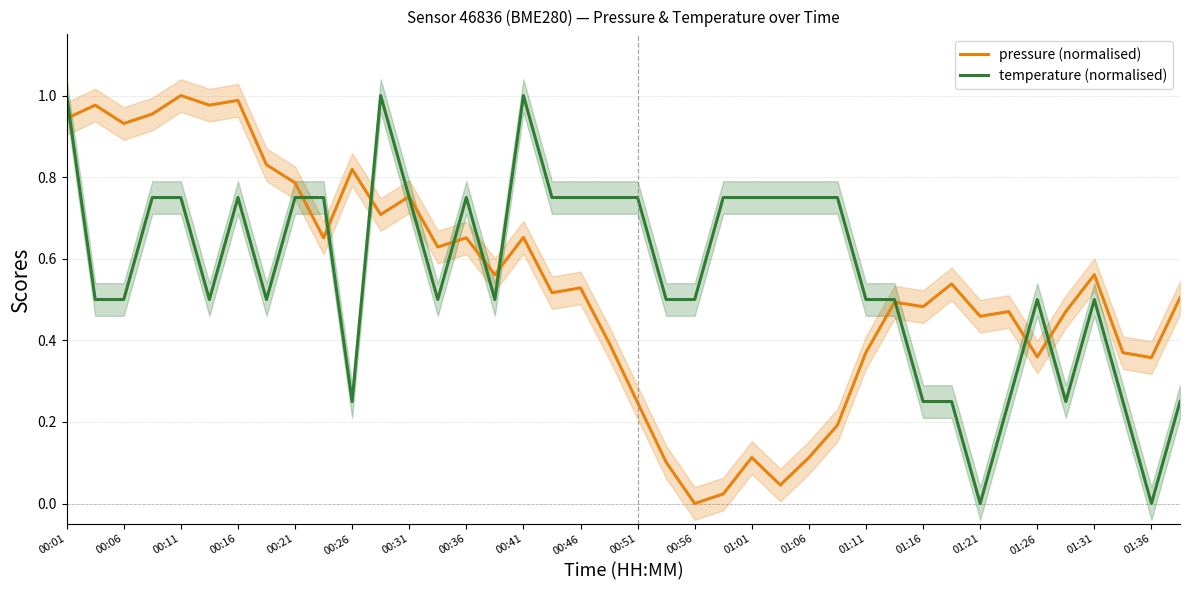

Rank the series at 31 from lowest to highest value.

temperature (normalised), pressure (normalised)